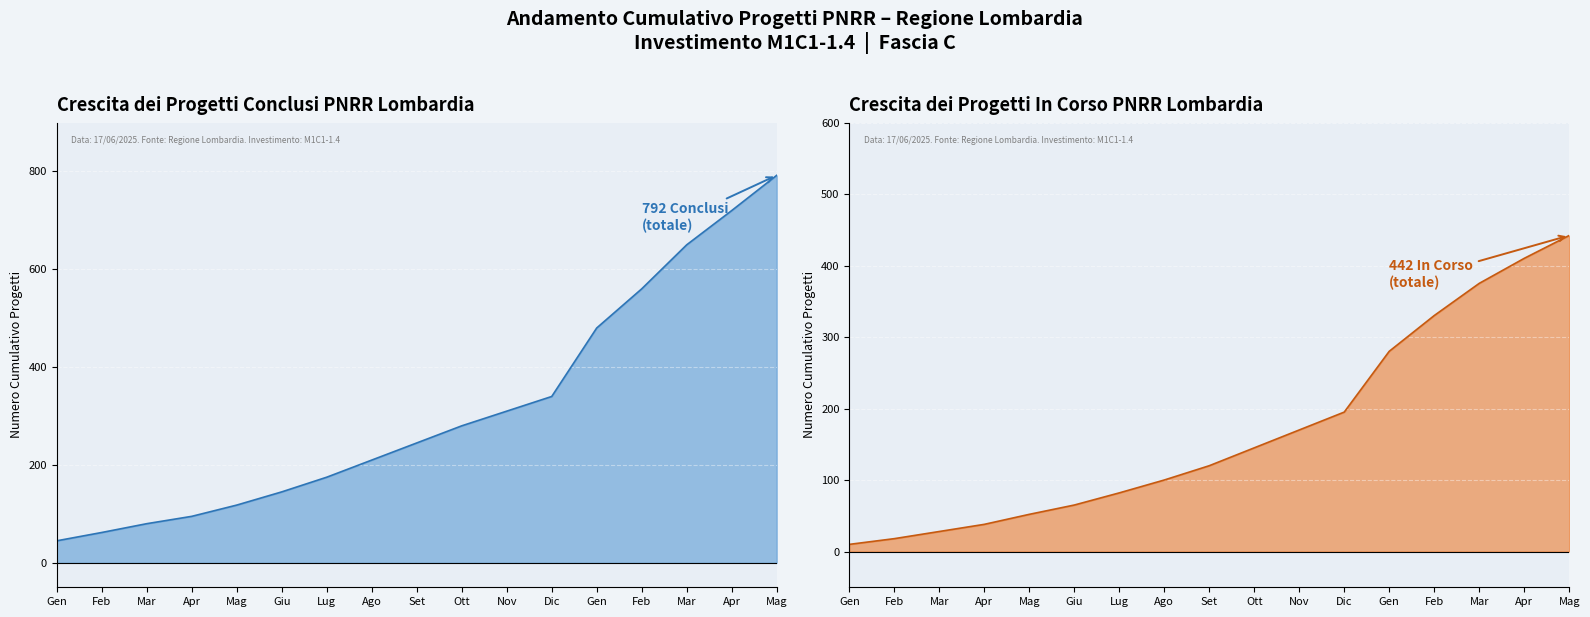

Is the value of In Corso at Mag greater than the value of Concluso at Set?

No